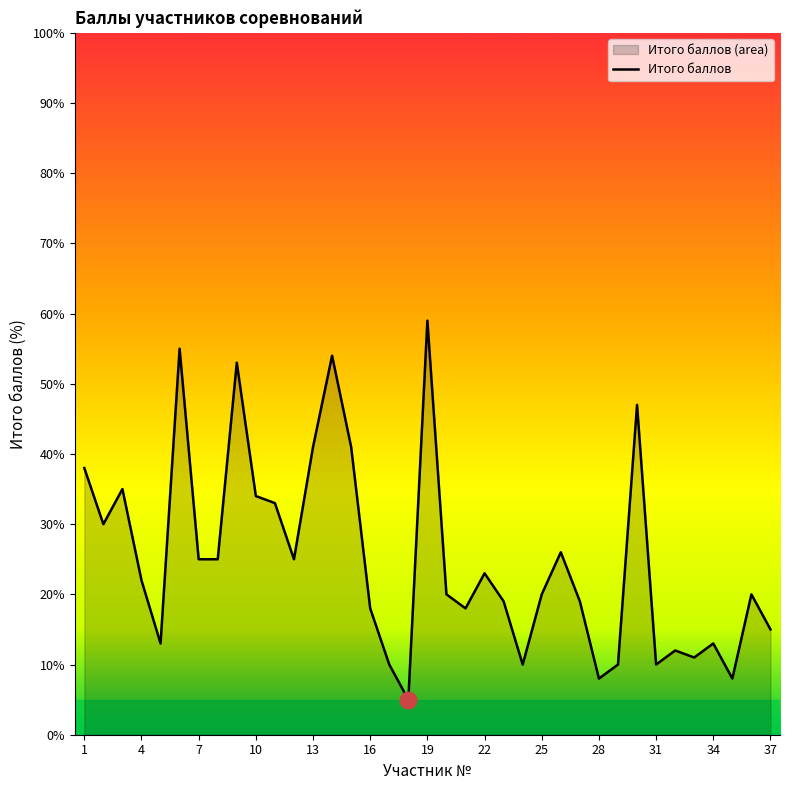

How many points are higher than both their immediate neighbors (excluding endpoints)?

11